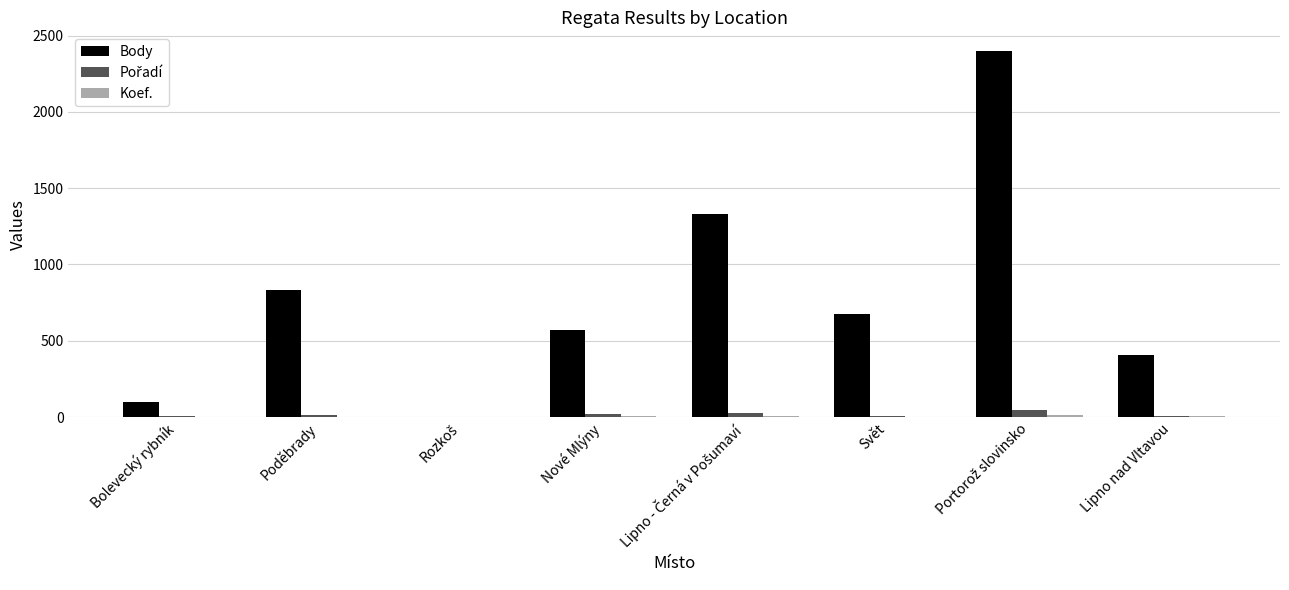

Between Bolevecký rybník and Svět, which series saw the biggest shift?

Body